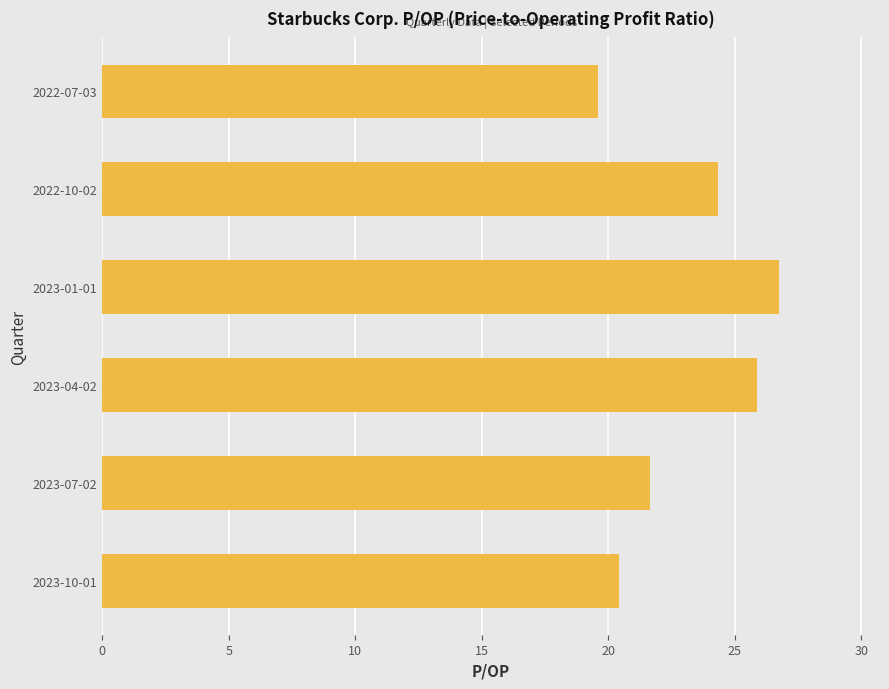

True or false: the data shows 24.4 at 2022-10-02.

True